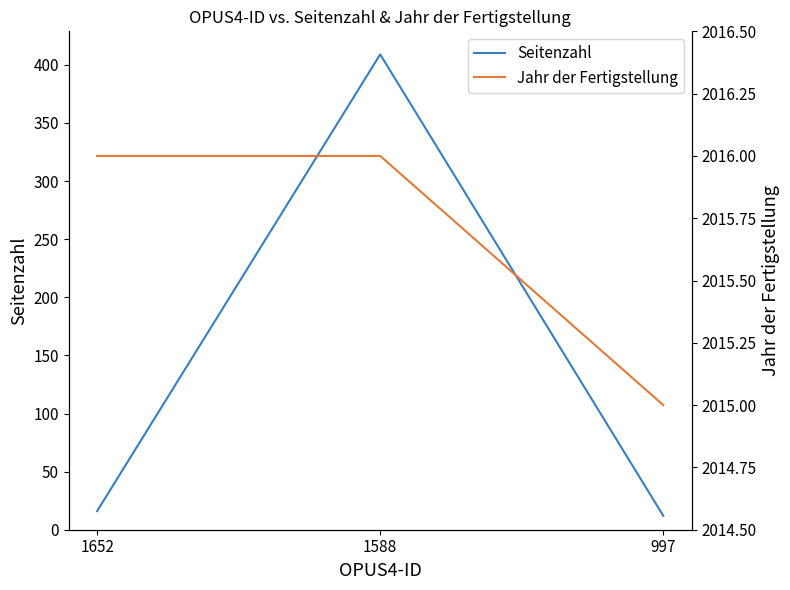

How many categories are shown in the chart?

3